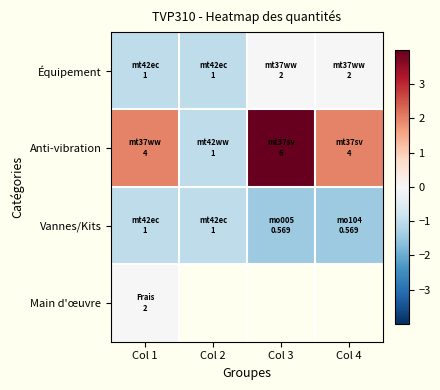

The Équipement series shows -1.4 at Col 2. True or false?

False